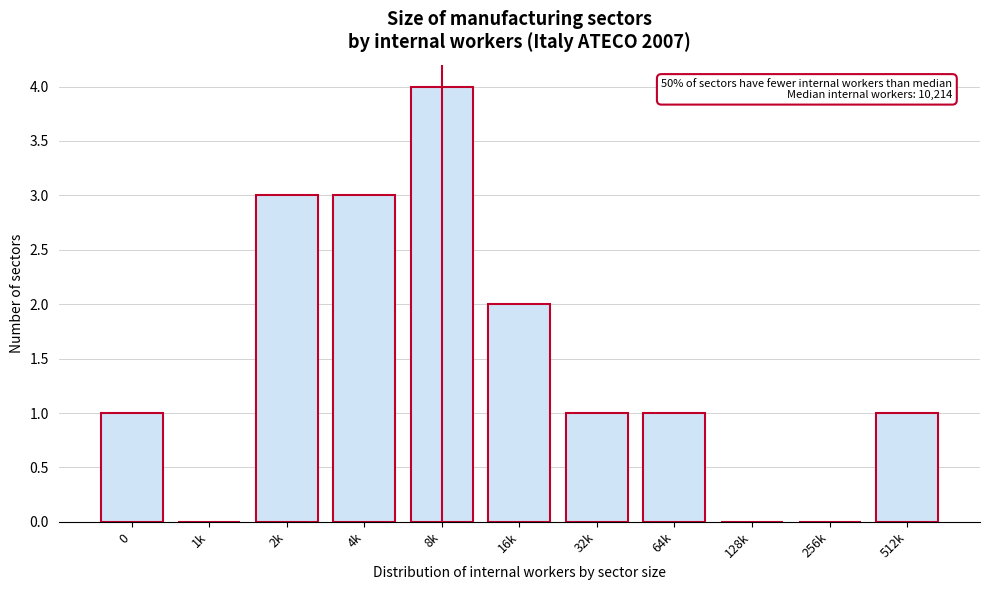

Reading left to right, what are all the values shown in this chart?

0=1	1k=0	2k=3	4k=3	8k=4	16k=2	32k=1	64k=1	128k=0	256k=0	512k=1